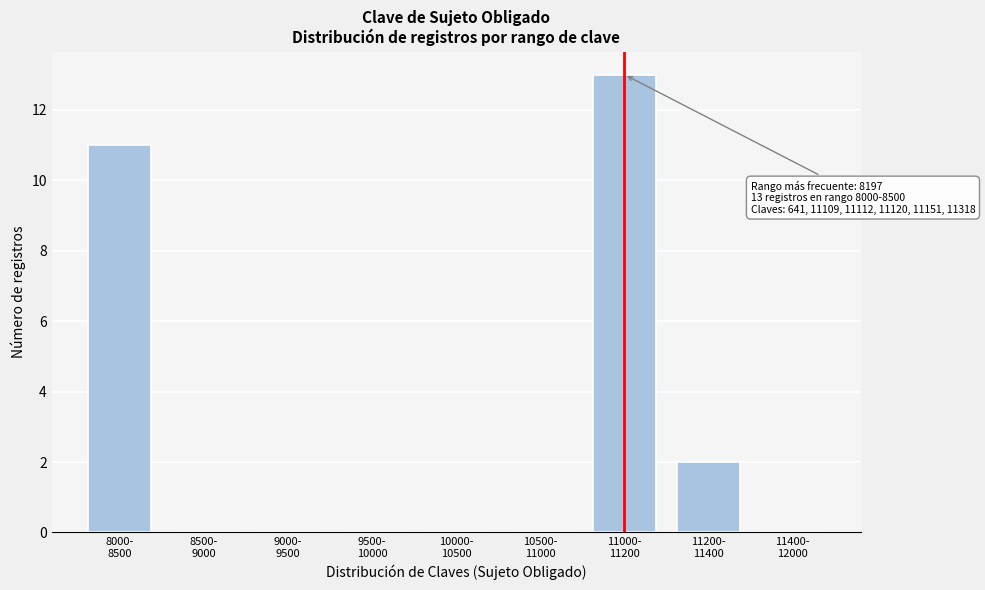

What is the sum of all values?

26